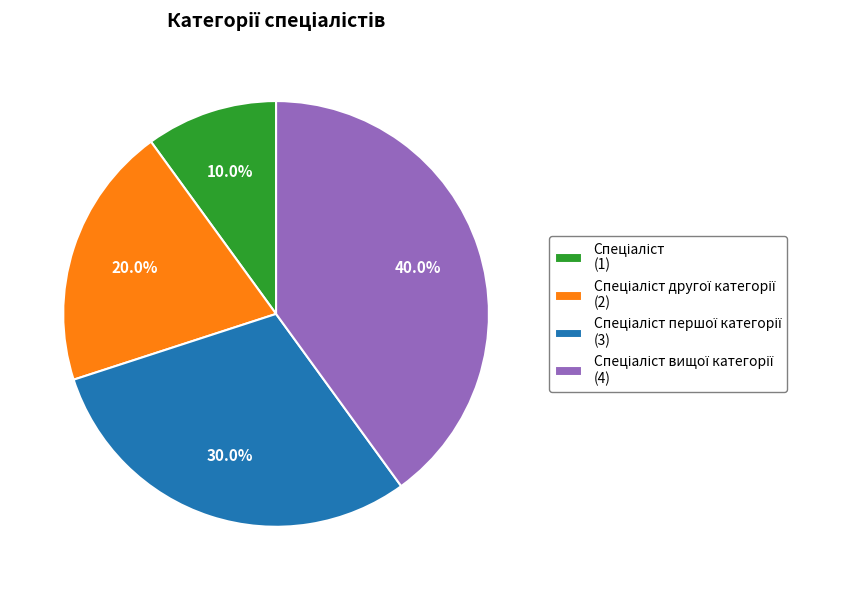

Does any single category account for the majority?

No